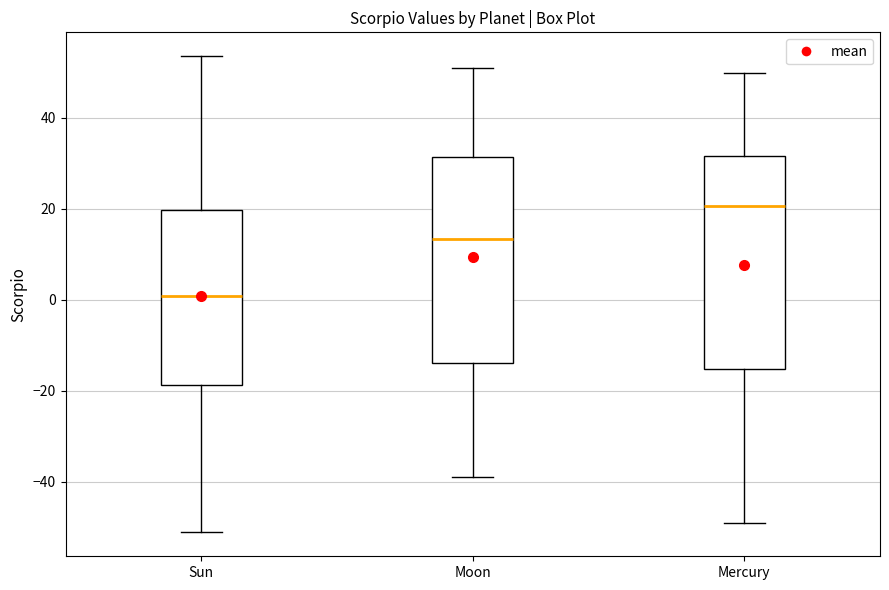

Where does the lower whisker of the box for Sun end on the y-axis? The values are not printed on the chart, so give them approximately, as read against the axis.

-52